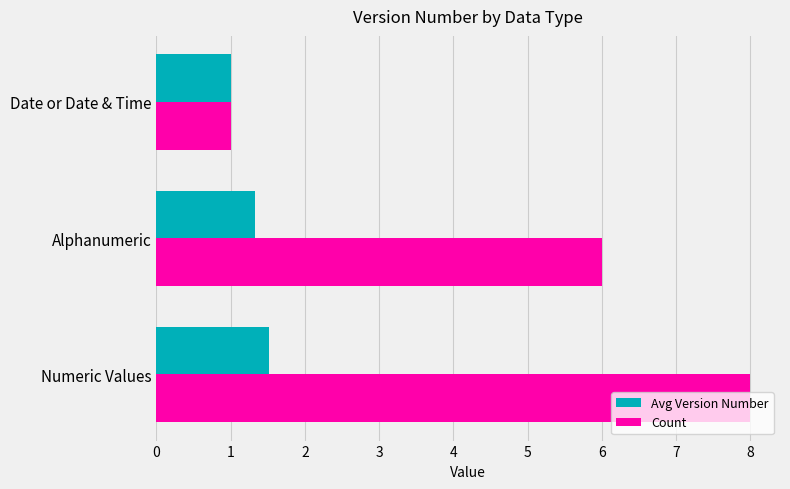

Which series has the widest spread of values?

Count